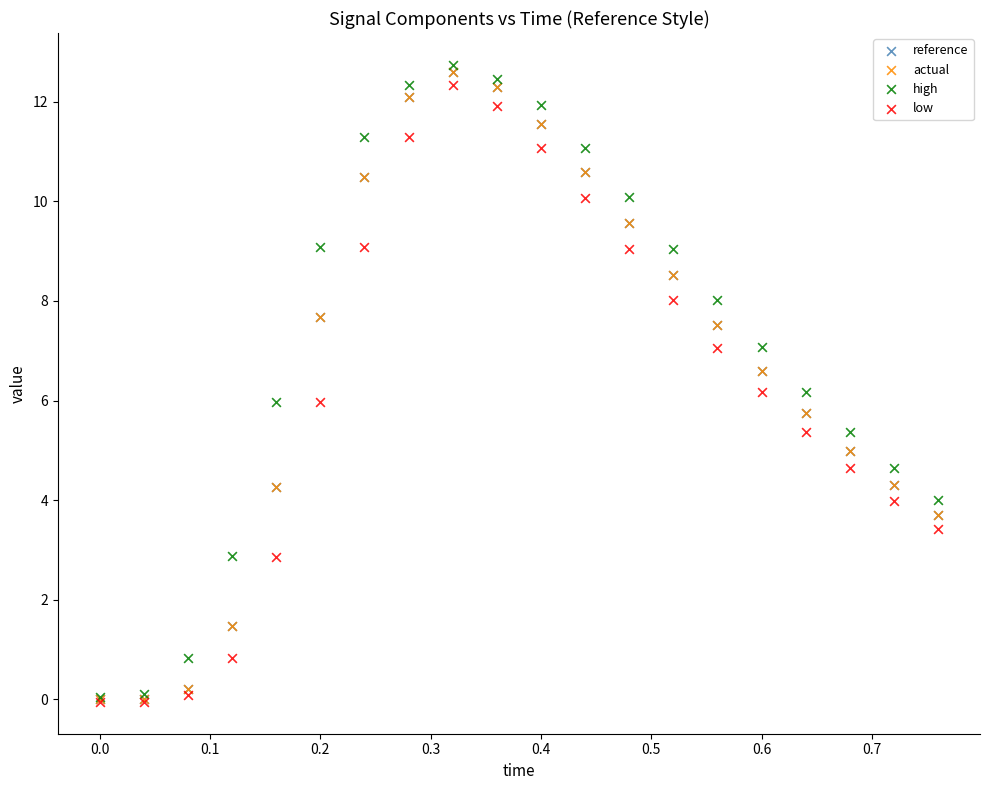

What are all the series names shown in the legend?

reference, actual, high, low